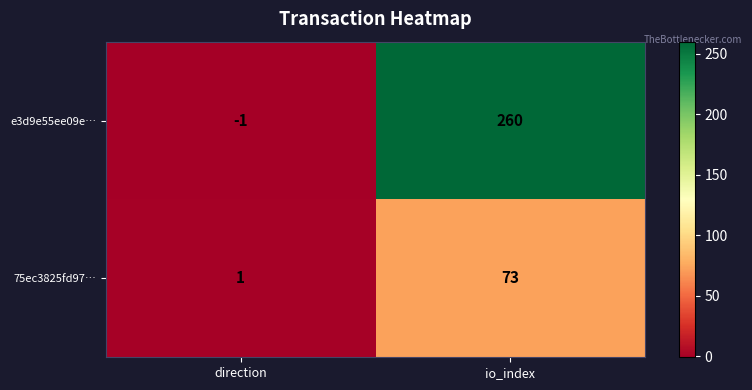

The value of 75ec3825fd97… at direction is 1. True or false?

True